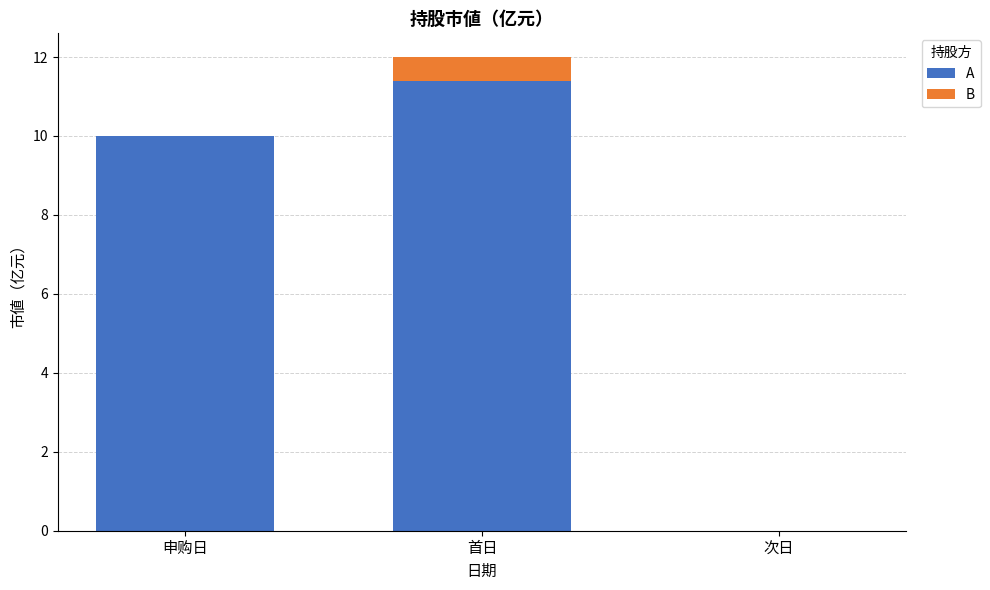

At which label does A reach its peak?

首日